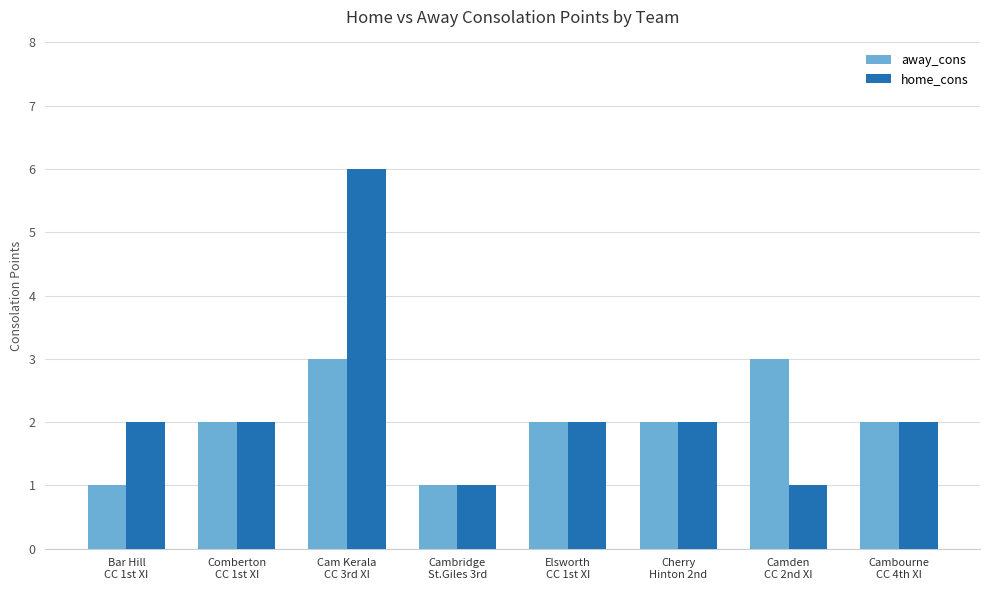

Reading left to right, extract all data points from this chart.

away_cons: Bar Hill
CC 1st XI=1	Comberton
CC 1st XI=2	Cam Kerala
CC 3rd XI=3	Cambridge
St.Giles 3rd=1	Elsworth
CC 1st XI=2	Cherry
Hinton 2nd=2	Camden
CC 2nd XI=3	Cambourne
CC 4th XI=2
home_cons: Bar Hill
CC 1st XI=2	Comberton
CC 1st XI=2	Cam Kerala
CC 3rd XI=6	Cambridge
St.Giles 3rd=1	Elsworth
CC 1st XI=2	Cherry
Hinton 2nd=2	Camden
CC 2nd XI=1	Cambourne
CC 4th XI=2